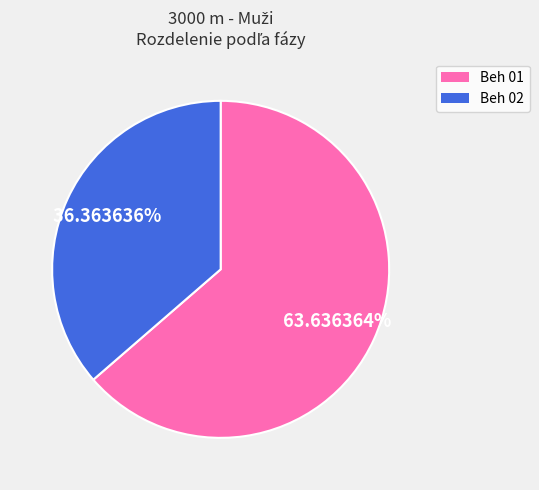

To the nearest percent, what is the combined percentage of Beh 02 and Beh 01?

100%